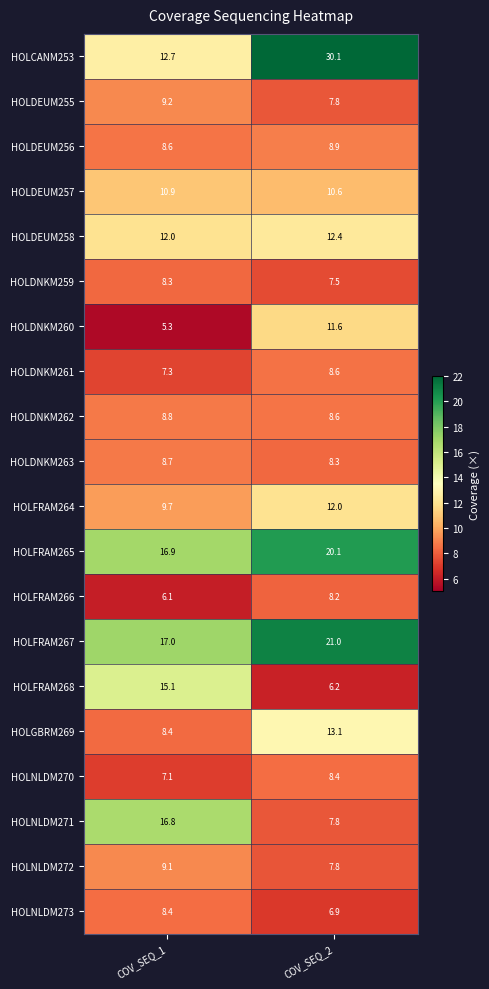

Which category has the lowest value in the HOLDNKM259 series?

COV_SEQ_2